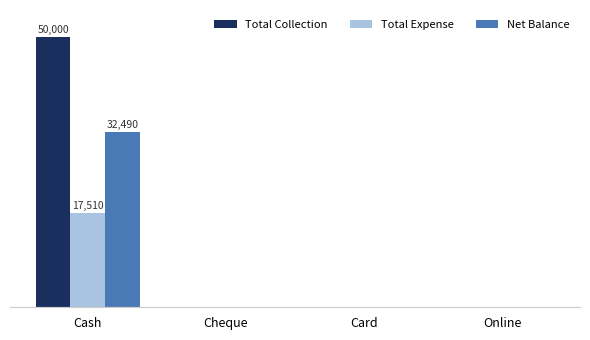

Rank the series by their maximum value, from highest to lowest.

Total Collection, Net Balance, Total Expense